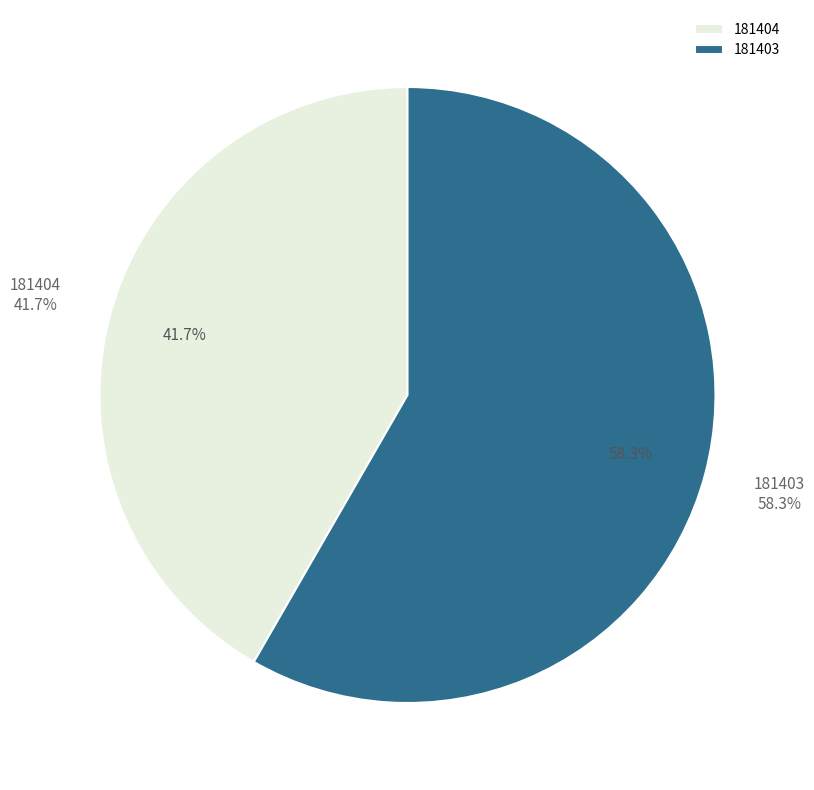

The 181404 slice represents 50% of the pie. True or false?

False